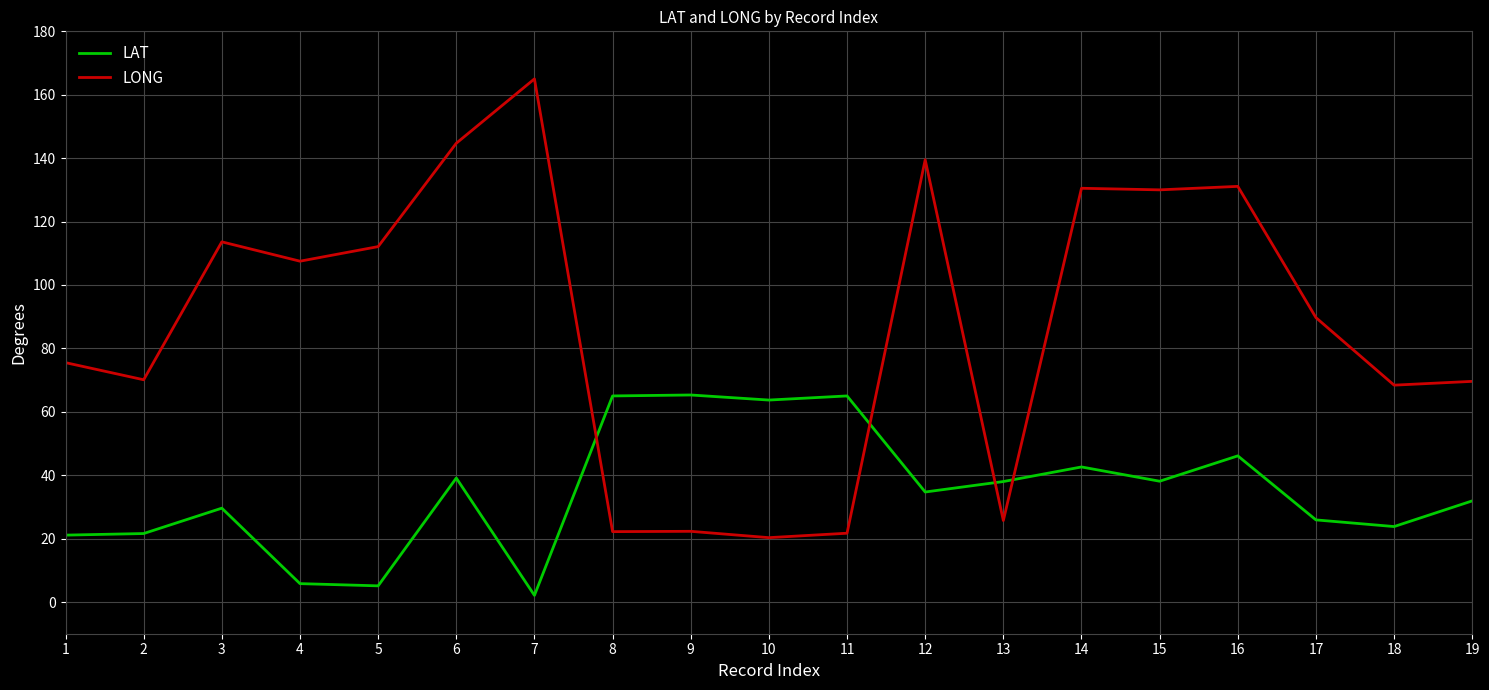

Where is the first local maximum for LONG?

3